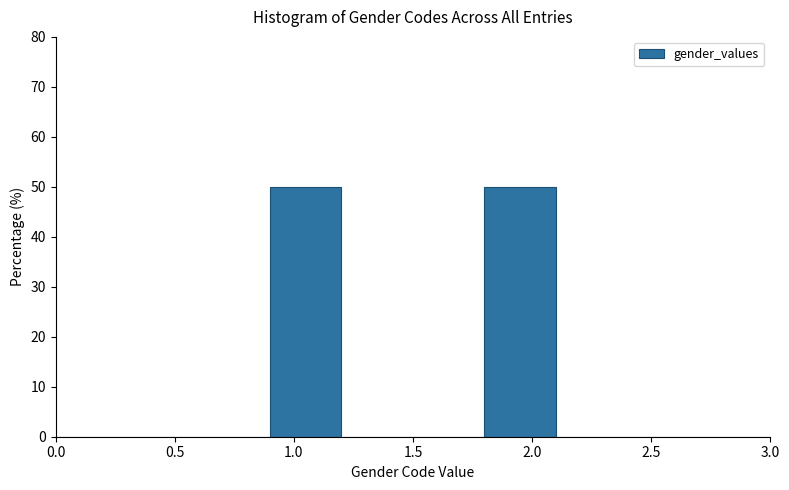

What is the height of the bar covering 0.9 to 1.2 on the x-axis? The values are not printed on the chart, so give them approximately, as read against the axis.

50